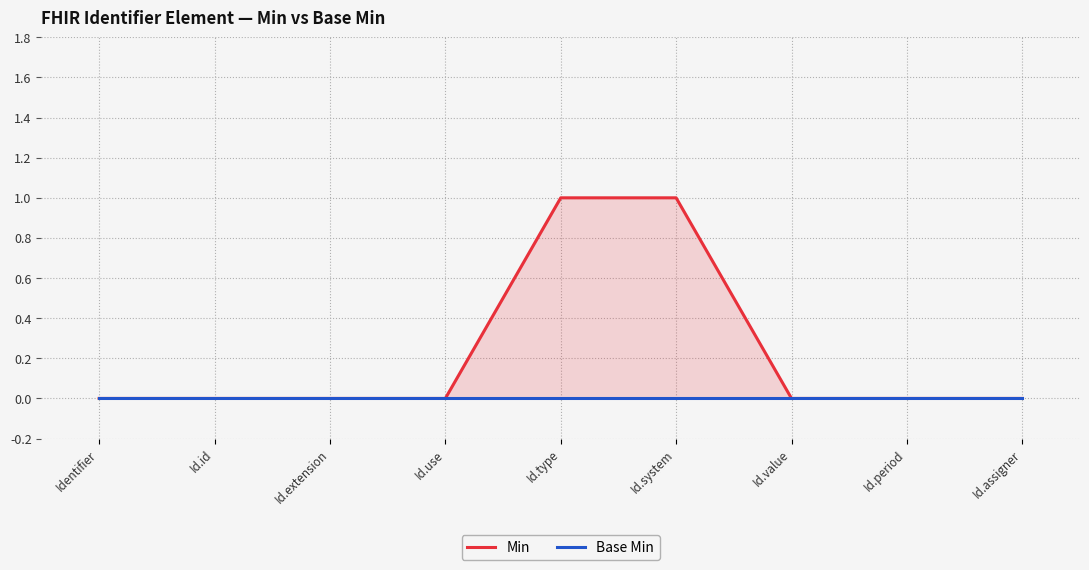

Reading left to right, list all the values displayed in this chart.

Min: 0	0	0	0	1	1	0	0	0
Base Min: 0	0	0	0	0	0	0	0	0